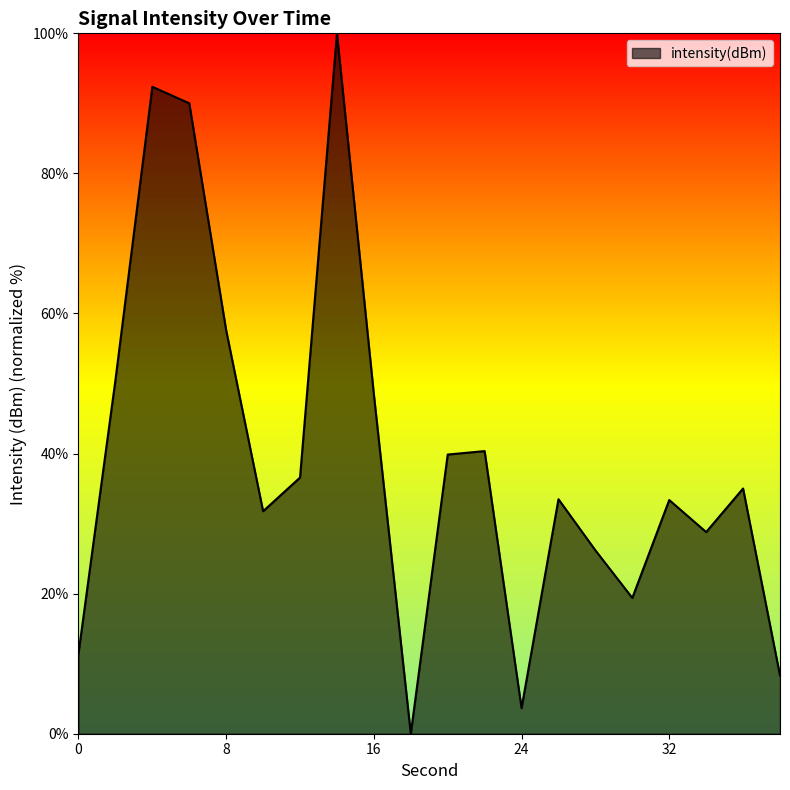

Count the number of values greater than 35.

10